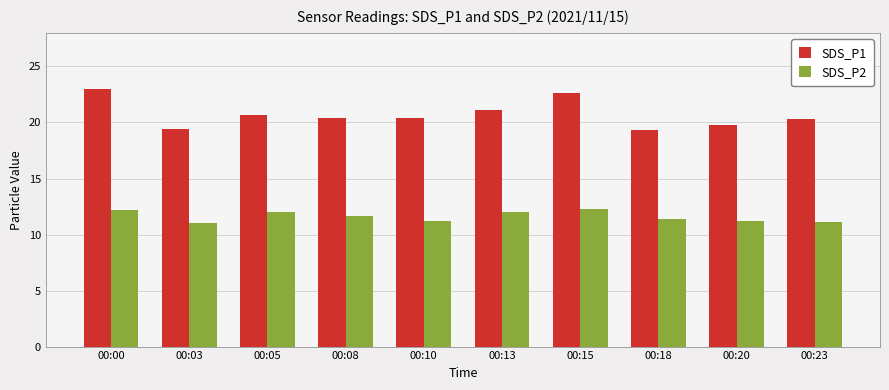

What is the total value across all series at 00:08?

32.0